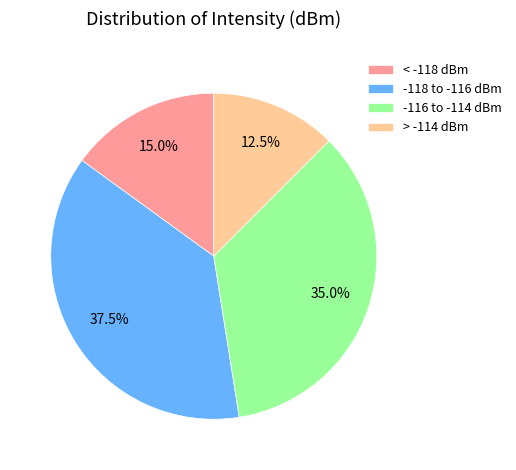

Is there any slice that represents more than half of the pie?

No